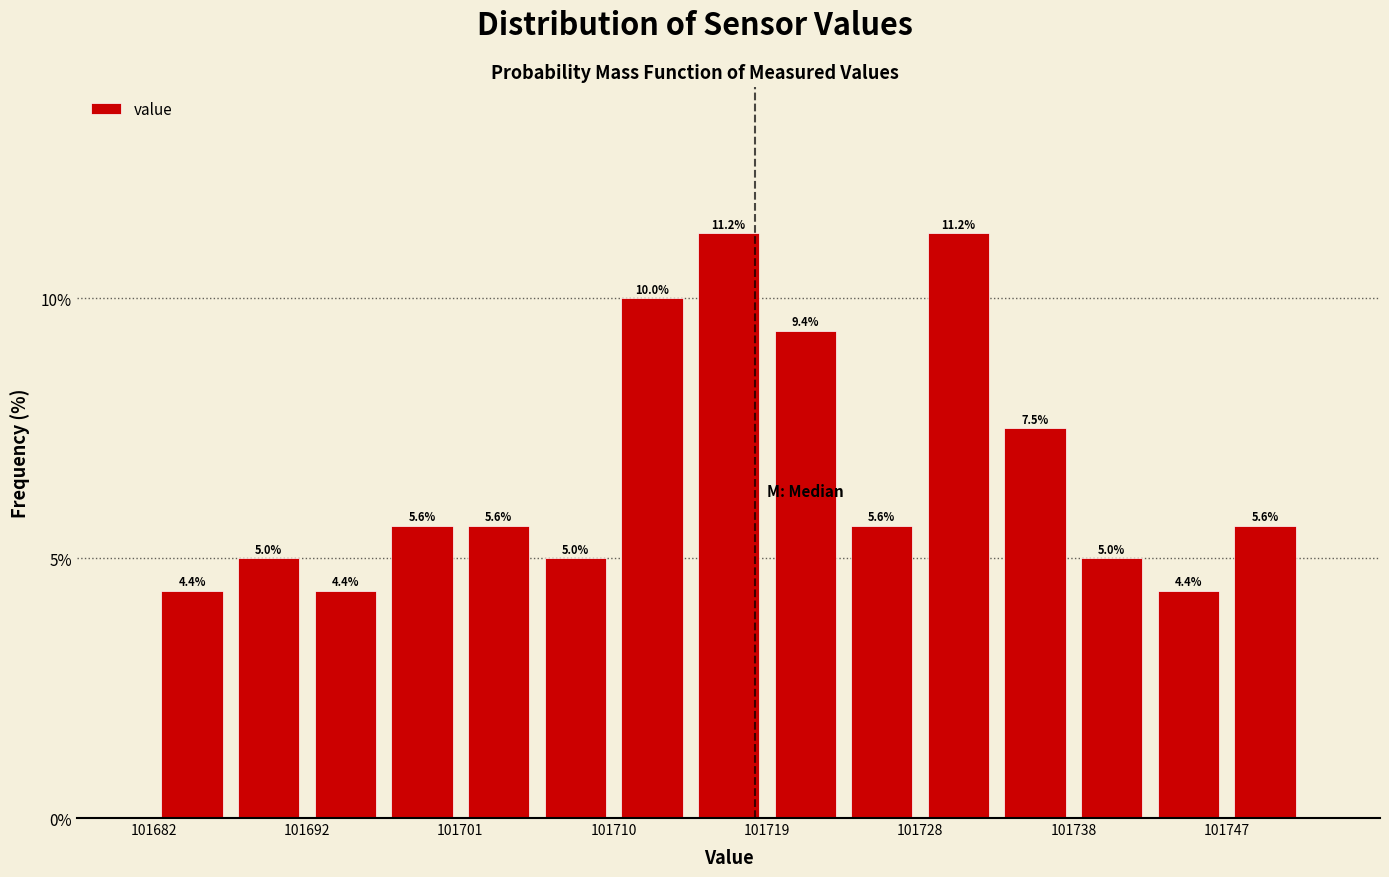

Reading left to right, transcribe this chart: for each bar, give the range it covers on the x-axis and its height. The bar edges are not printed on the chart, so give them approximately, as read against the axis.

101682.4 to 101687.0: 4.4
101687.0 to 101691.6: 5.0
101691.6 to 101696.2: 4.4
101696.2 to 101700.8: 5.6
101700.8 to 101705.4: 5.6
101705.4 to 101710.0: 5.0
101710.0 to 101714.6: 10.0
101714.6 to 101719.2: 11.2
101719.2 to 101723.8: 9.4
101723.8 to 101728.4: 5.6
101728.4 to 101733.0: 11.2
101733.0 to 101737.6: 7.5
101737.6 to 101742.2: 5.0
101742.2 to 101746.8: 4.4
101746.8 to 101751.4: 5.6